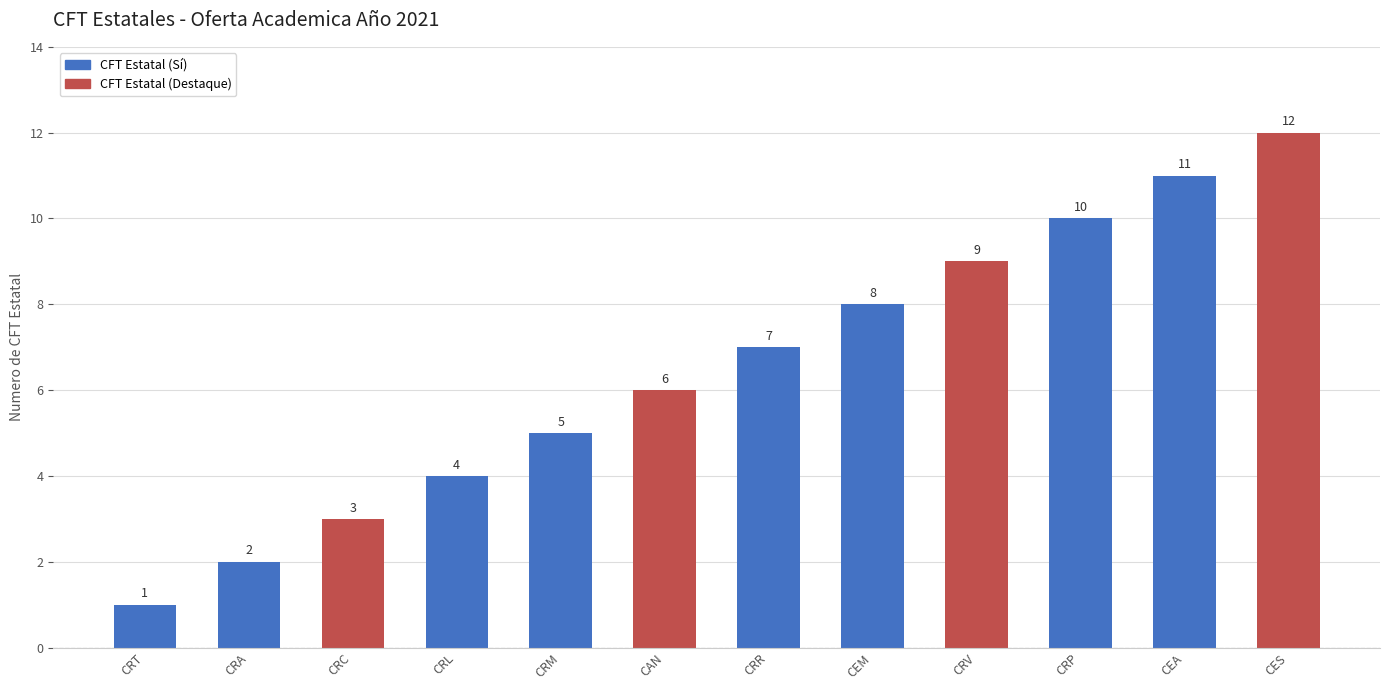

Where is the data nearest to the value 6?

CAN